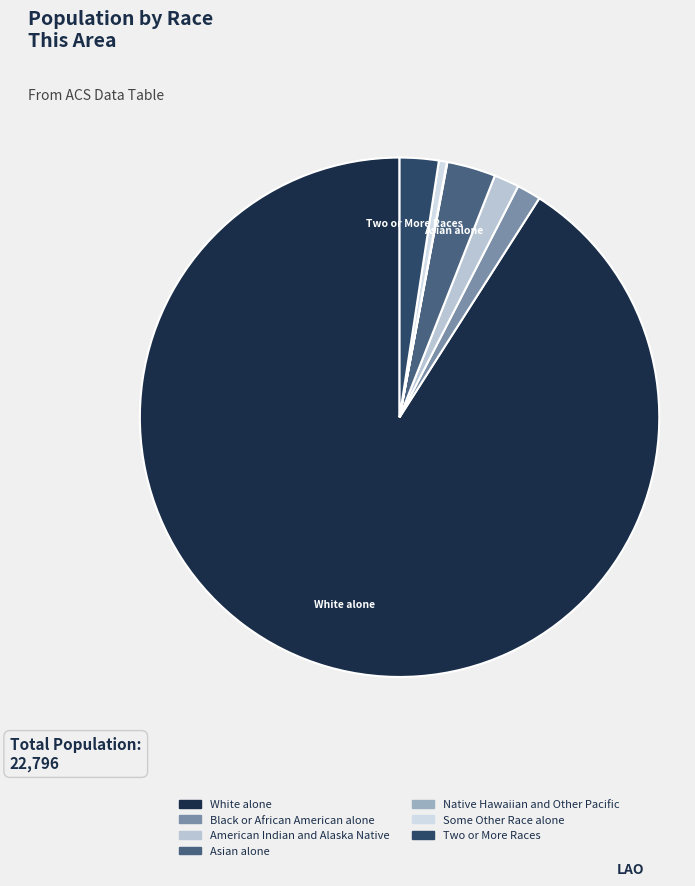

To the nearest percent, what is the average slice percentage?

14%